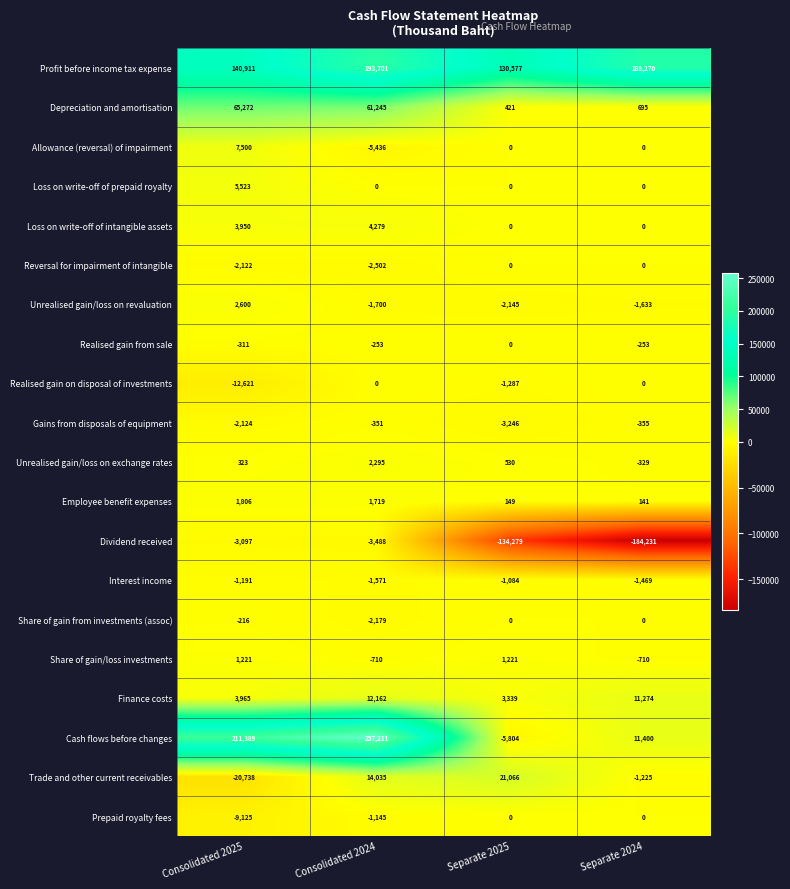

At which category does the chart reach its minimum across all series?

Separate 2024